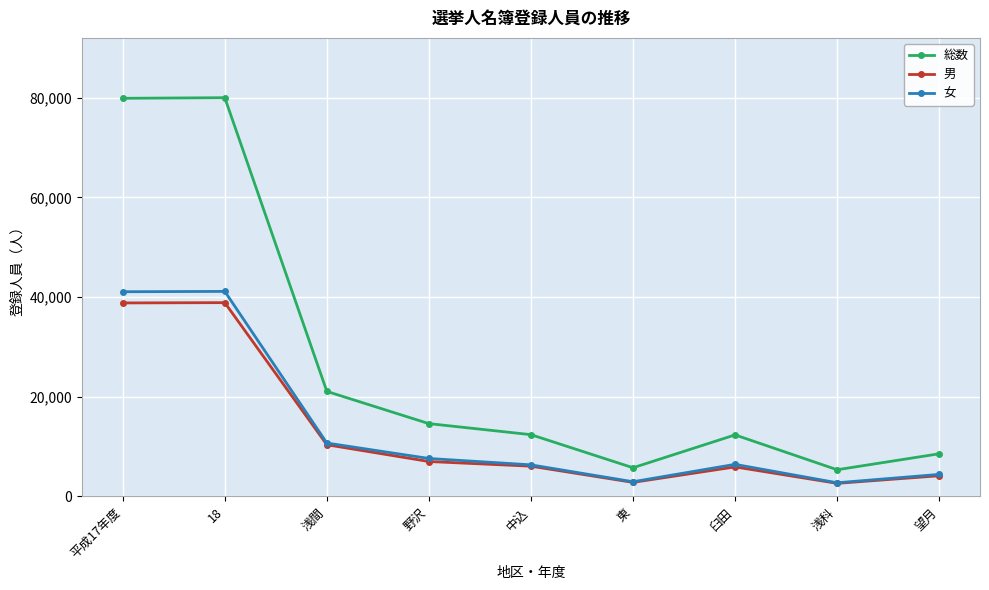

Count the number of data series in this chart.

3